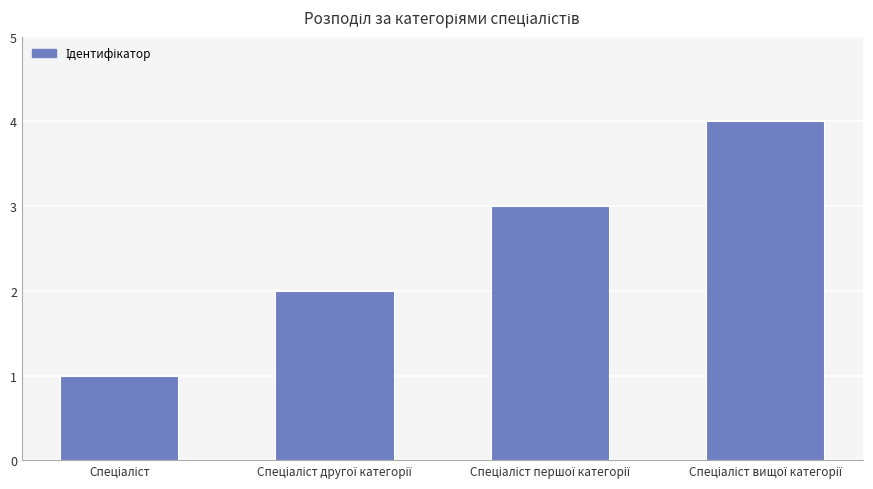

What is the difference between the maximum and minimum values?

3